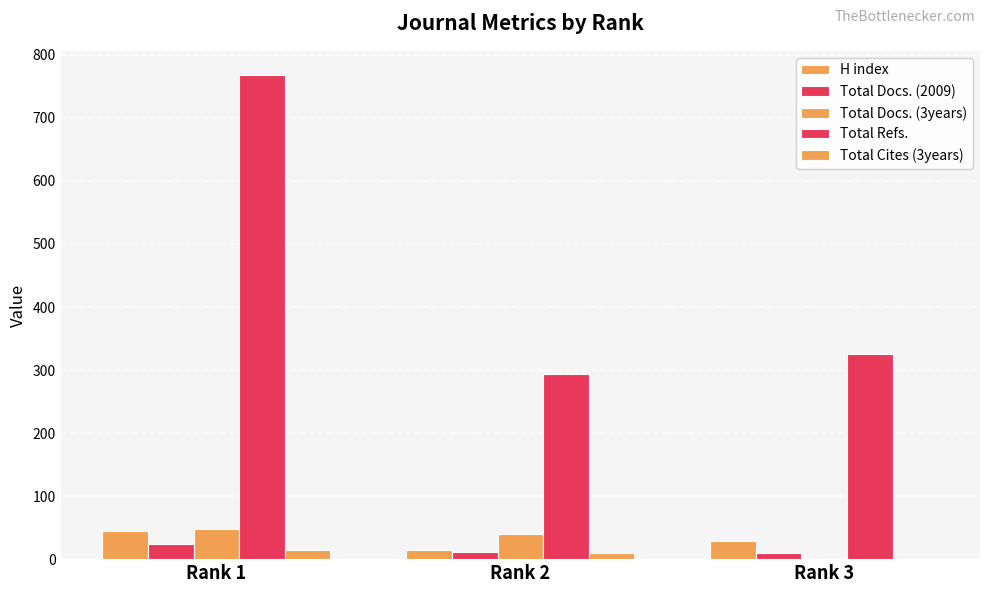

Count the number of data series in this chart.

5